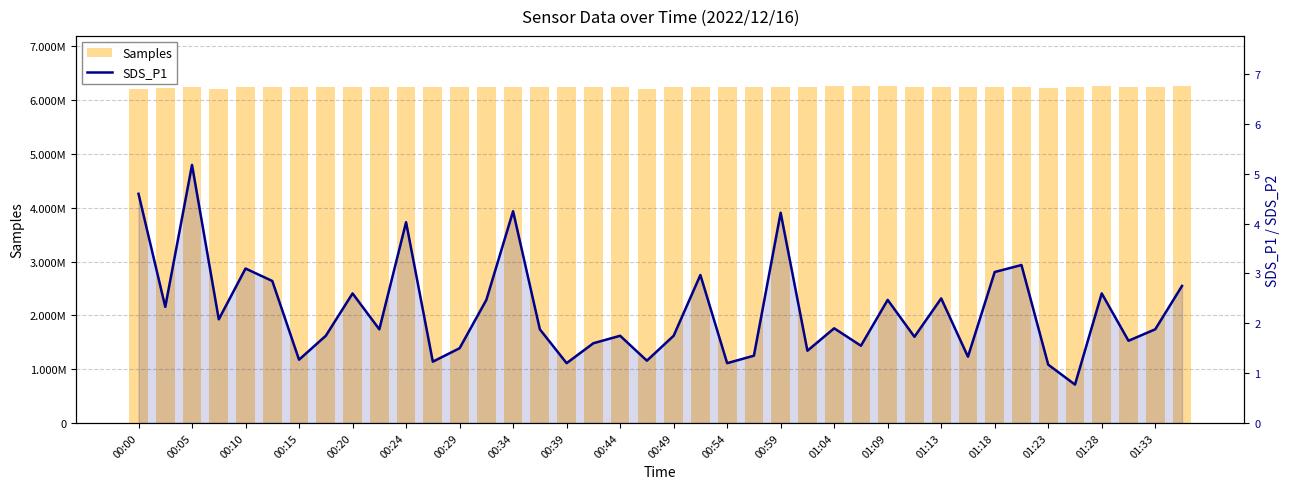

What is the total value across all series at 00:15?

6217594.1